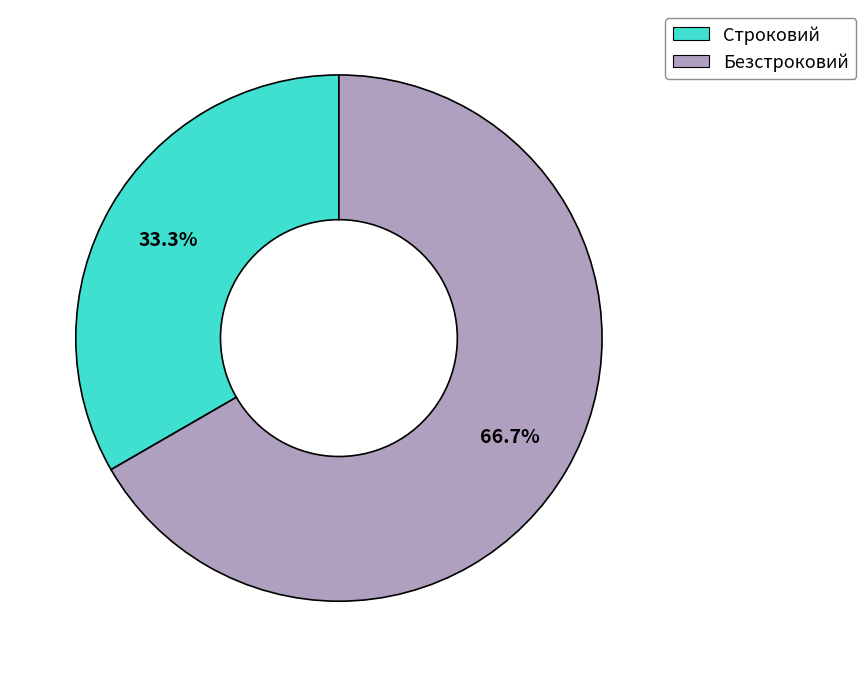

To the nearest percent, what percentage of the pie is Безстроковий?

67%